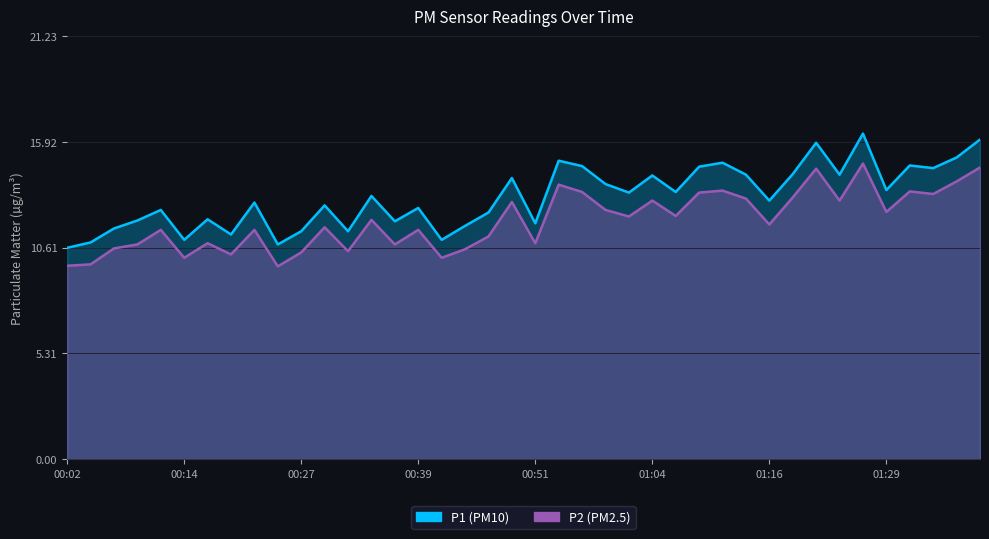

True or false: P2 and P1 intersect in this chart.

False